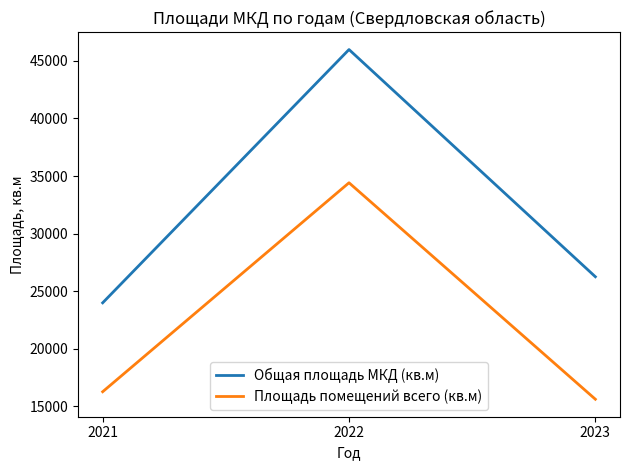

Which series changed the most between 2022 and 2023?

Общая площадь МКД (кв.м)